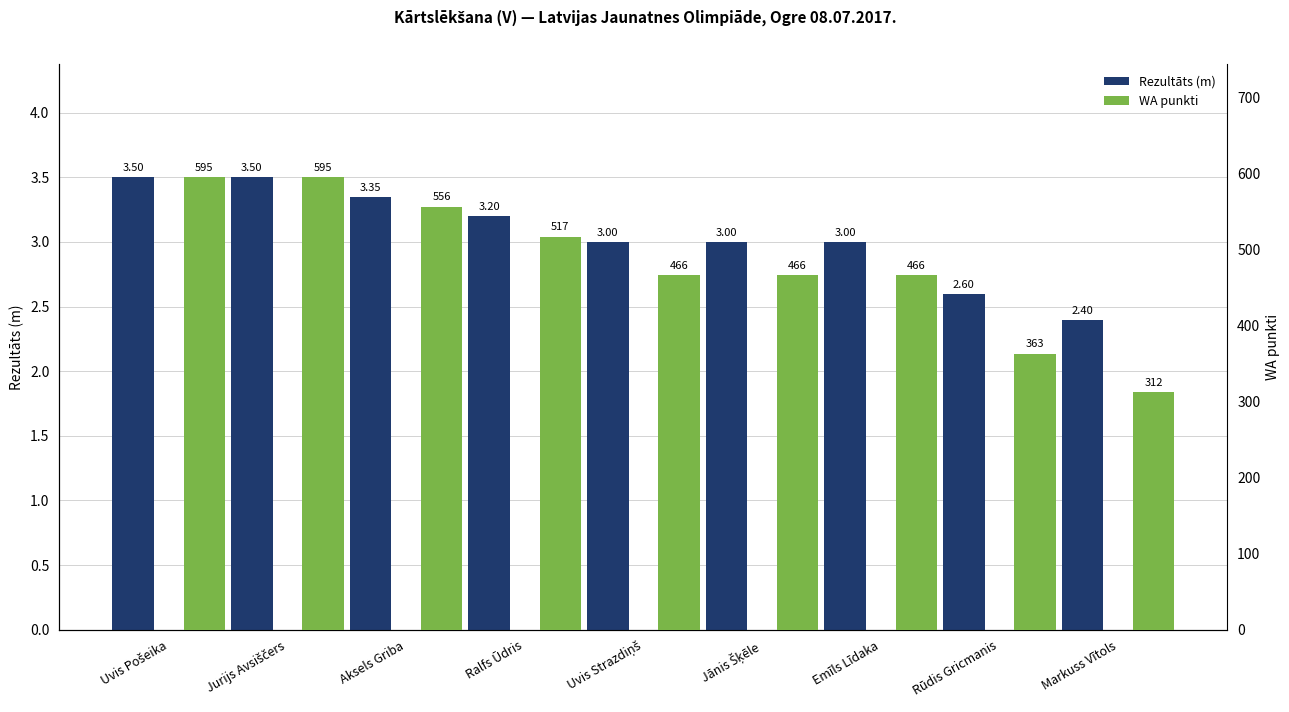

True or false: Rezultāts (m) has a value of 2.4 at Markuss Vītols.

True